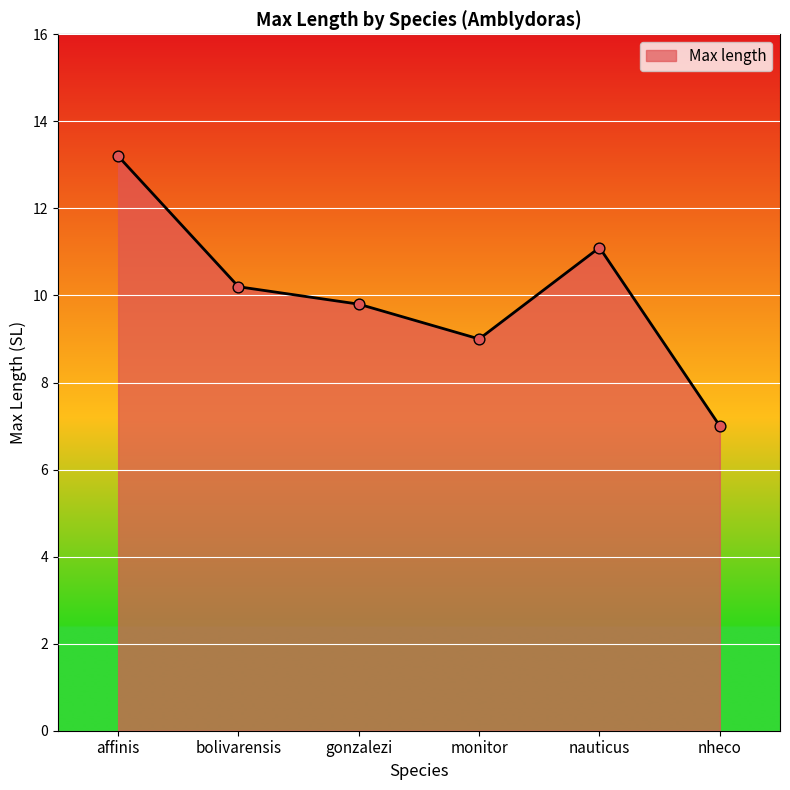

What is the change in value from gonzalezi to nheco?

-2.8